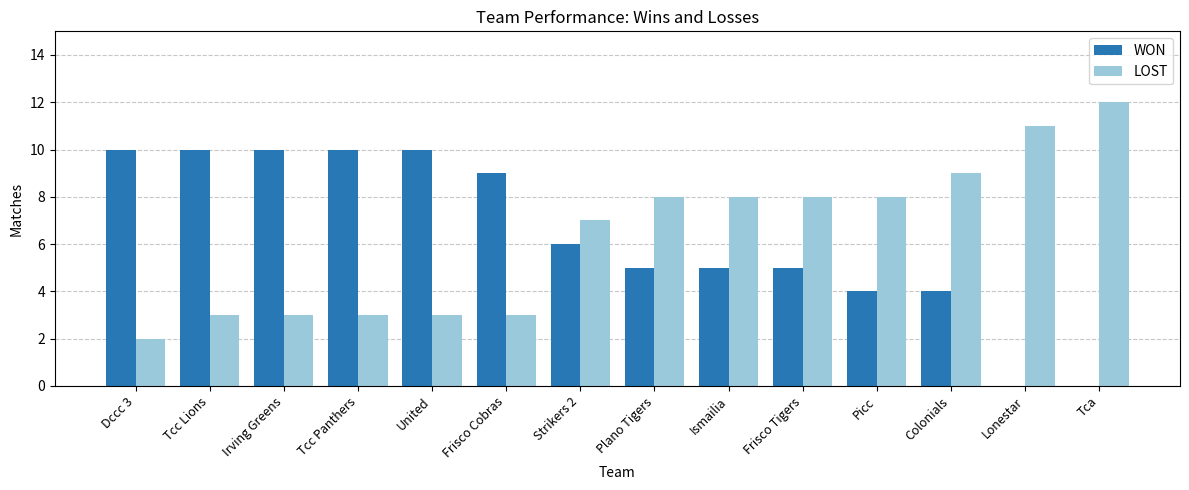

Reading left to right, what are all the values shown in this chart?

WON: 10	10	10	10	10	9	6	5	5	5	4	4	0	0
LOST: 2	3	3	3	3	3	7	8	8	8	8	9	11	12